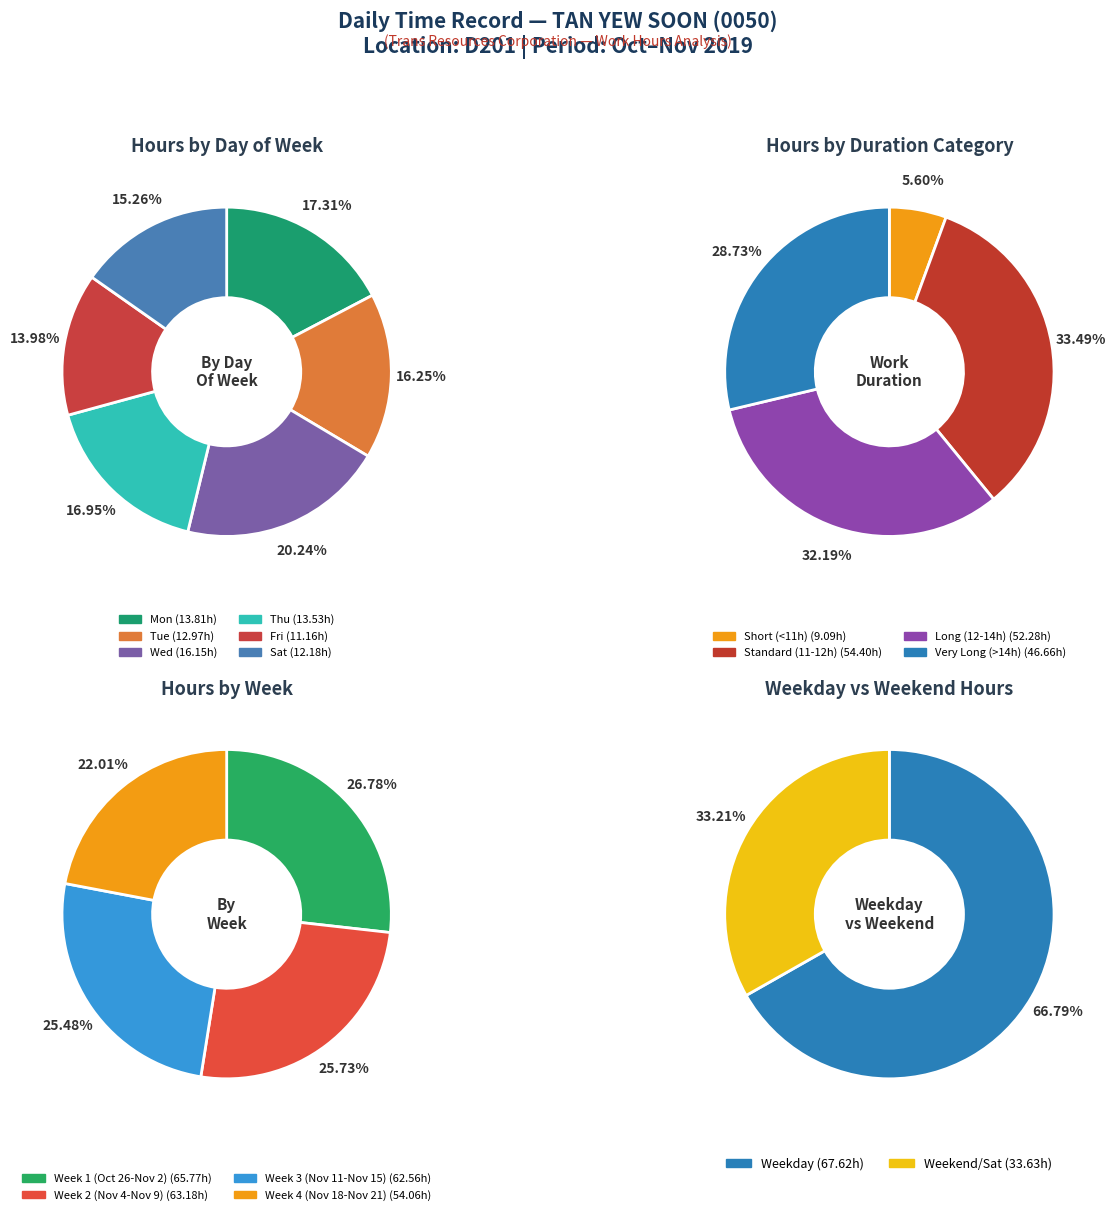

True or false: Mon accounts for 11% of the total.

False